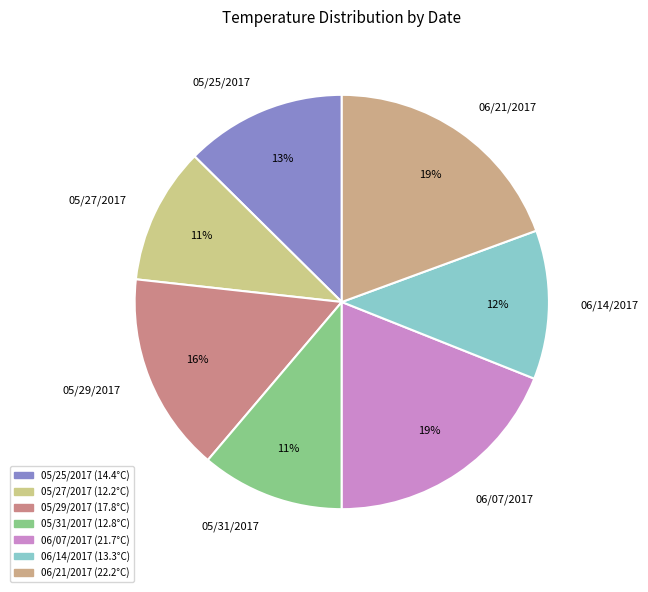

True or false: 06/14/2017 accounts for 12% of the total.

True